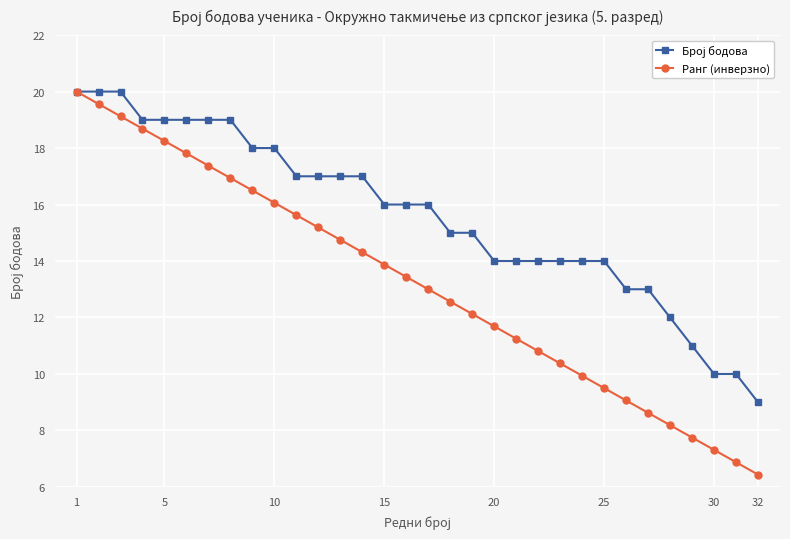

What is the smallest value displayed?

6.4